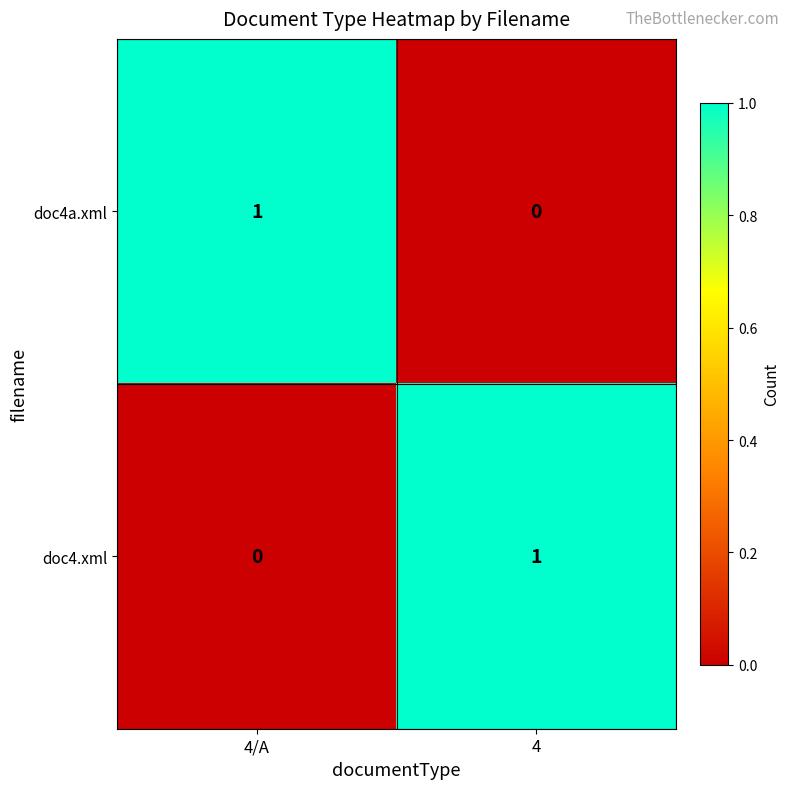

Is it true that doc4a.xml equals 1 at 4/A?

True